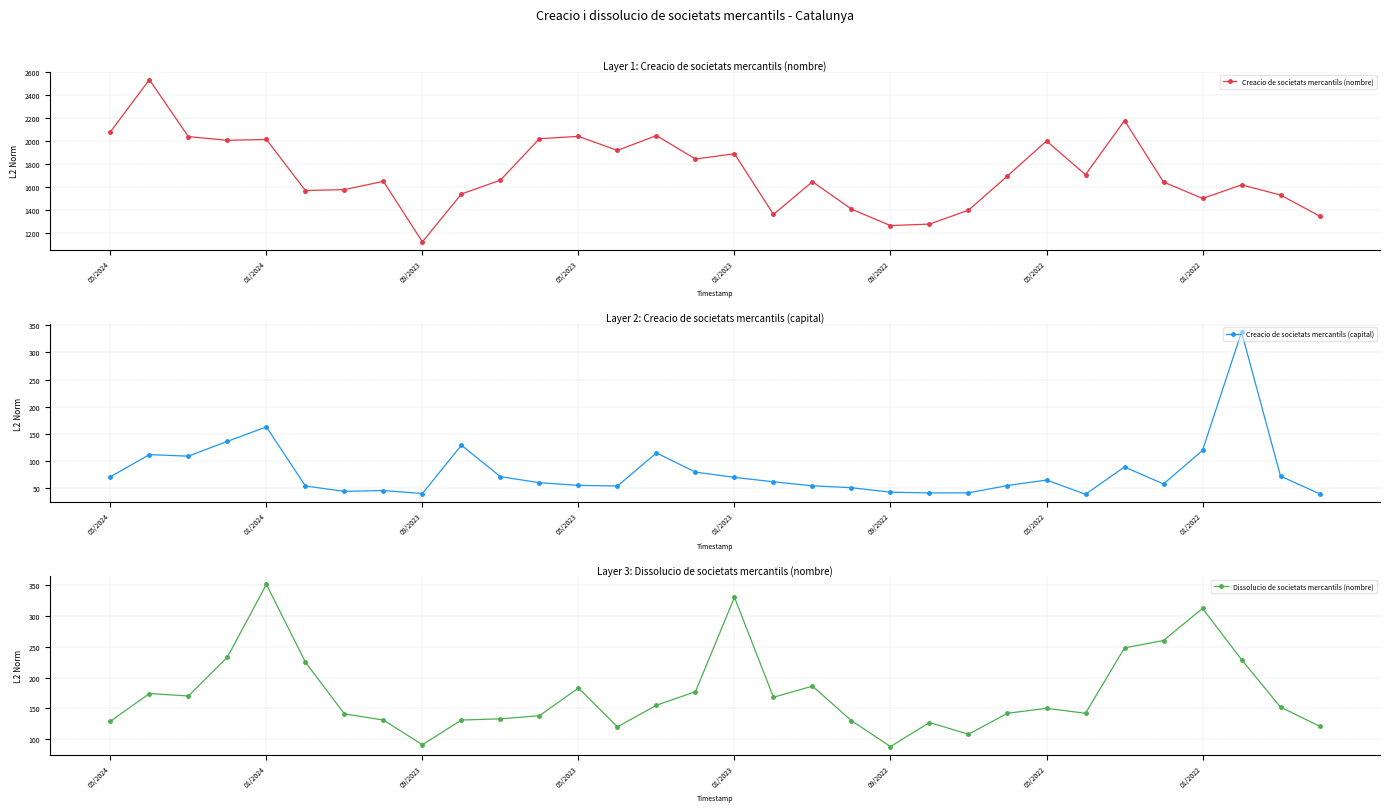

At which label does Creacio de societats mercantils (nombre) first exceed 1661?

05/2024